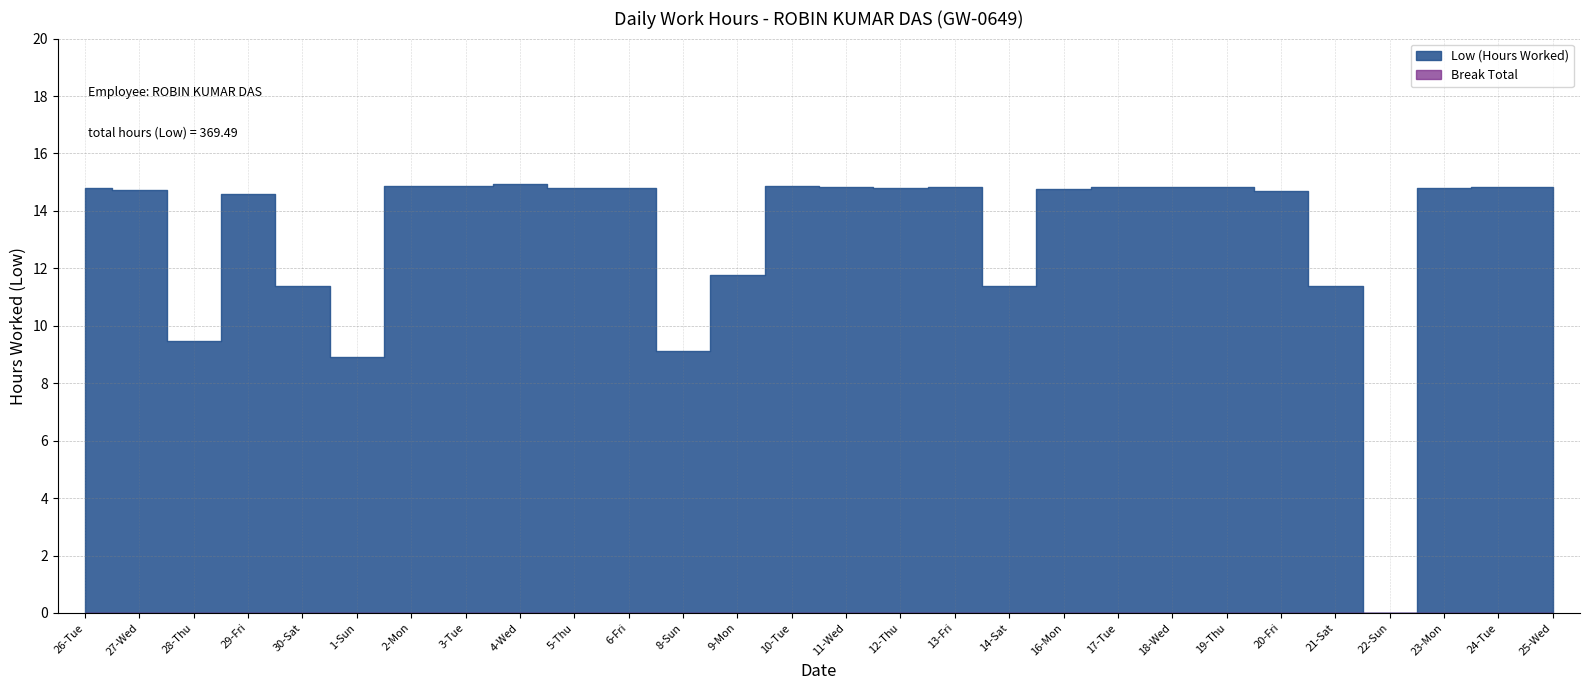

Reading left to right, extract all data points from this chart.

Low (Hours Worked): 26-Tue=14.8	27-Wed=14.7	28-Thu=9.5	29-Fri=14.6	30-Sat=11.4	1-Sun=8.9	2-Mon=14.9	3-Tue=14.8	4-Wed=14.9	5-Thu=14.8	6-Fri=14.8	8-Sun=9.1	9-Mon=11.8	10-Tue=14.9	11-Wed=14.8	12-Thu=14.8	13-Fri=14.8	14-Sat=11.4	16-Mon=14.8	17-Tue=14.8	18-Wed=14.8	19-Thu=14.8	20-Fri=14.7	21-Sat=11.4	22-Sun=0.0	23-Mon=14.8	24-Tue=14.8	25-Wed=14.8
Break Total: 26-Tue=0.0	27-Wed=0.0	28-Thu=0.0	29-Fri=0.0	30-Sat=0.0	1-Sun=0.0	2-Mon=0.0	3-Tue=0.0	4-Wed=0.0	5-Thu=0.0	6-Fri=0.0	8-Sun=0.0	9-Mon=0.0	10-Tue=0.0	11-Wed=0.0	12-Thu=0.0	13-Fri=0.0	14-Sat=0.0	16-Mon=0.0	17-Tue=0.0	18-Wed=0.0	19-Thu=0.0	20-Fri=0.0	21-Sat=0.0	22-Sun=0.0	23-Mon=0.0	24-Tue=0.0	25-Wed=0.0